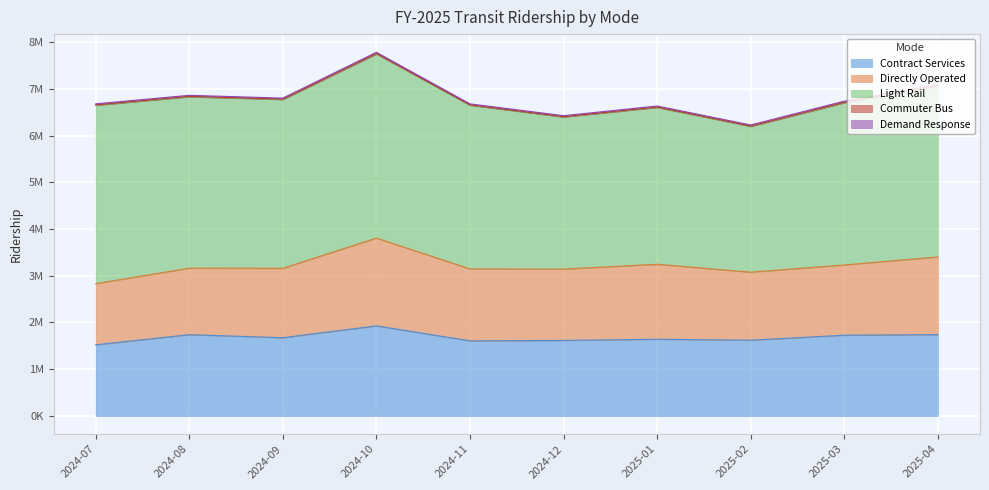

True or false: Demand Response and Light Rail intersect in this chart.

False